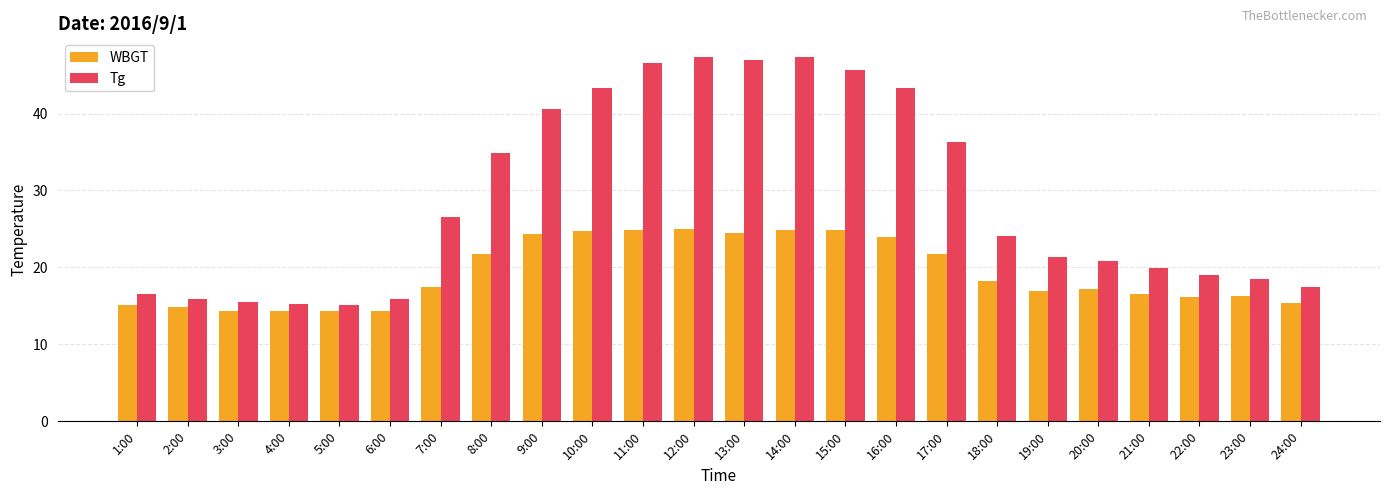

What is the difference between the maximum and minimum values in the WBGT series?

10.7